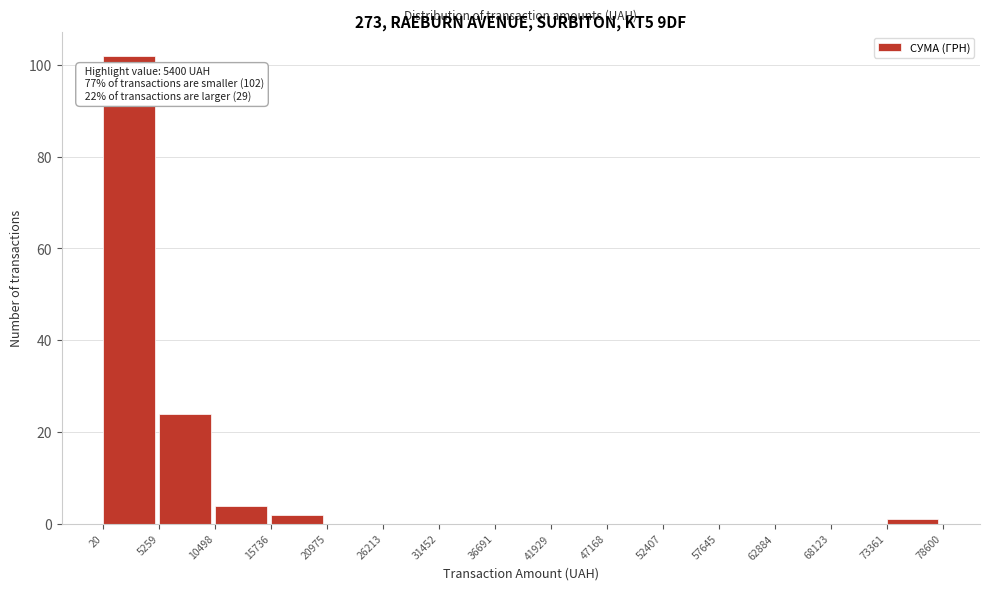

Which range on the x-axis has the tallest bar?

20 to 5259